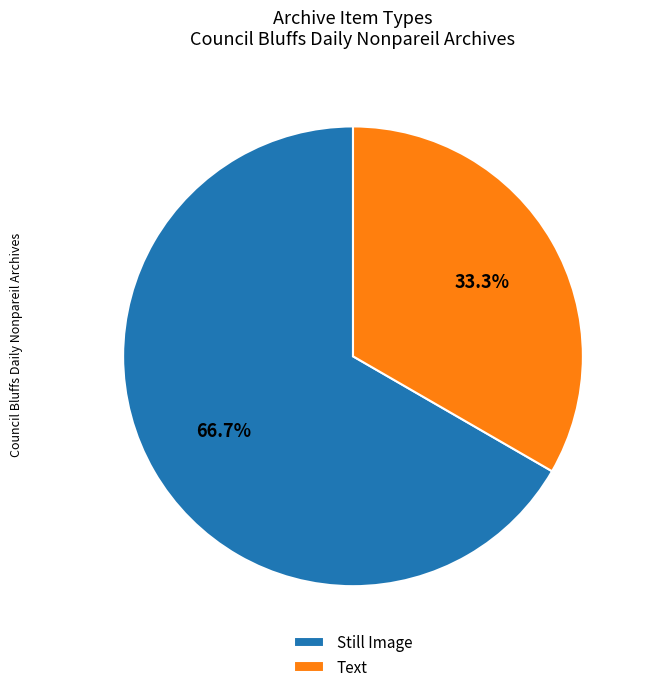

Which category has the biggest portion of the pie?

Still Image